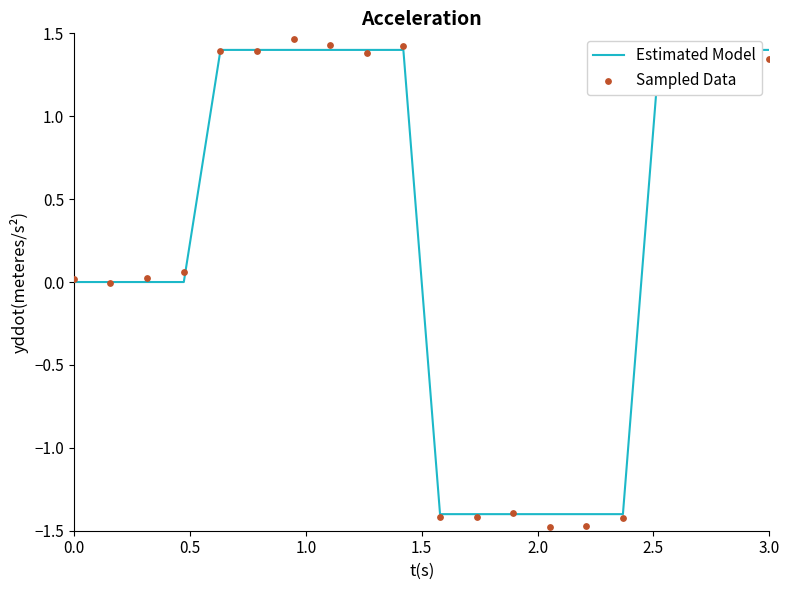

Which series contains the lowest Y value?

Sampled Data